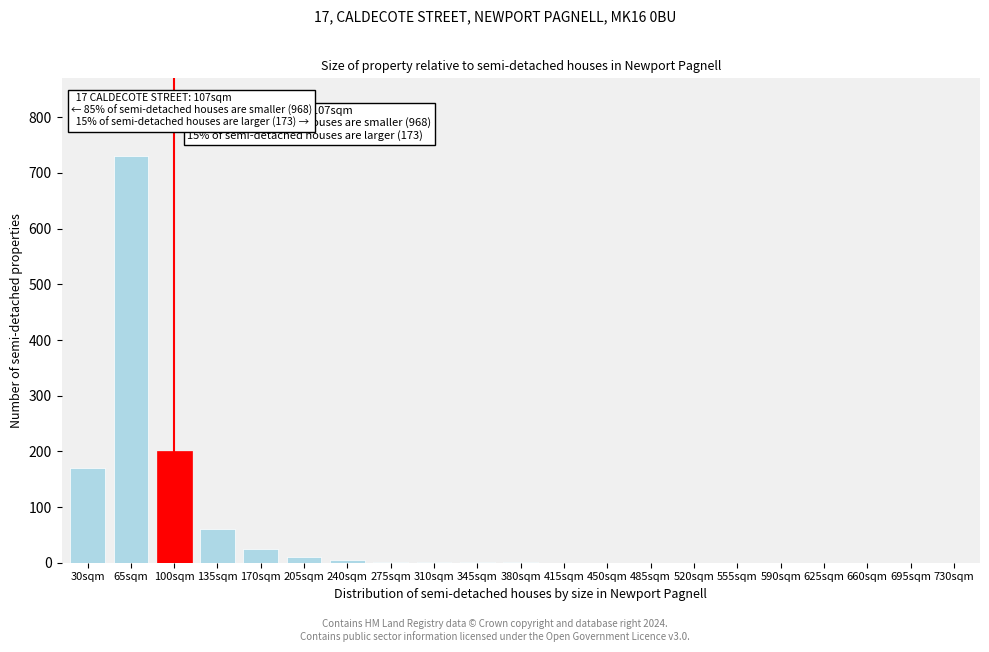

What is the greatest value displayed?

730